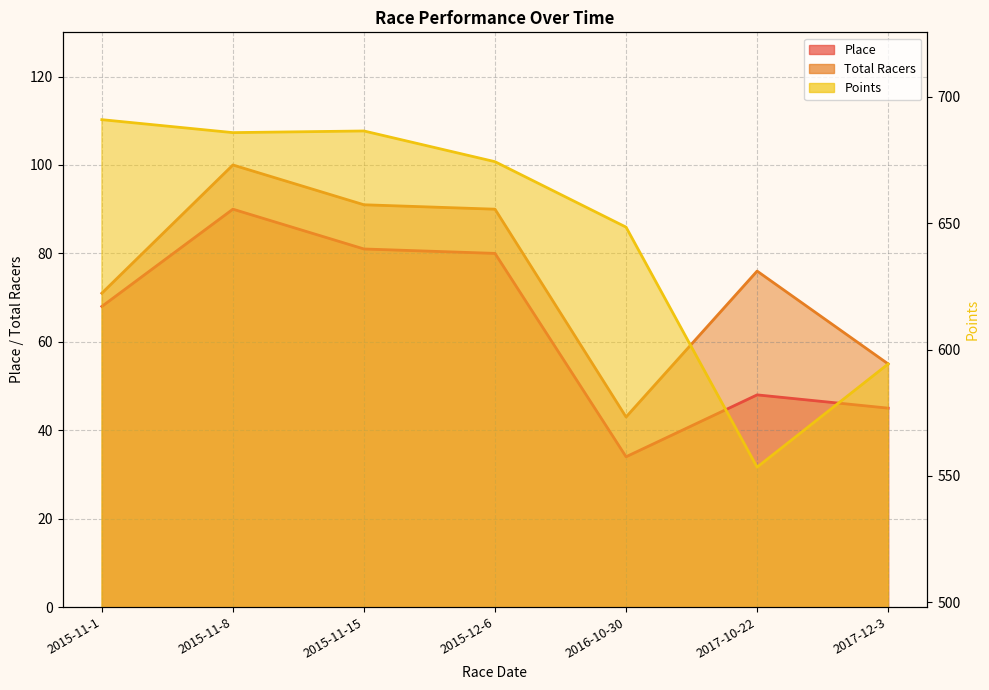

How many interior local peaks does the Total Racers series have?

2